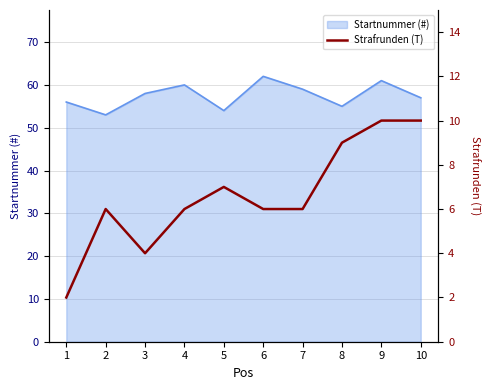

True or false: the data has more than 1 interior local peaks.

True